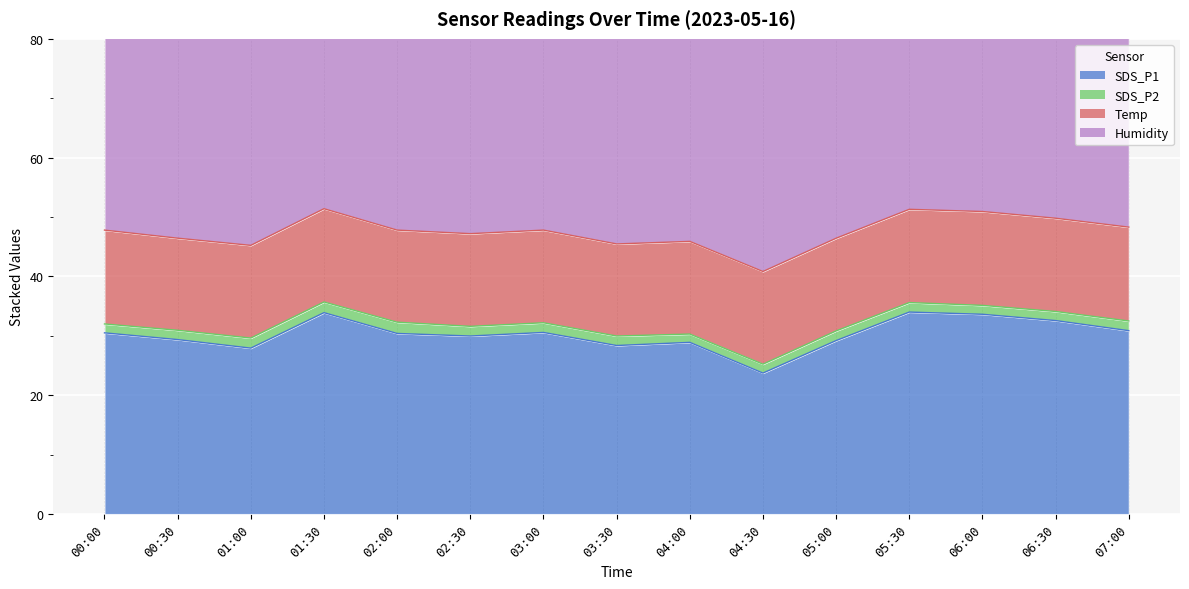

How many series are shown in this chart?

4